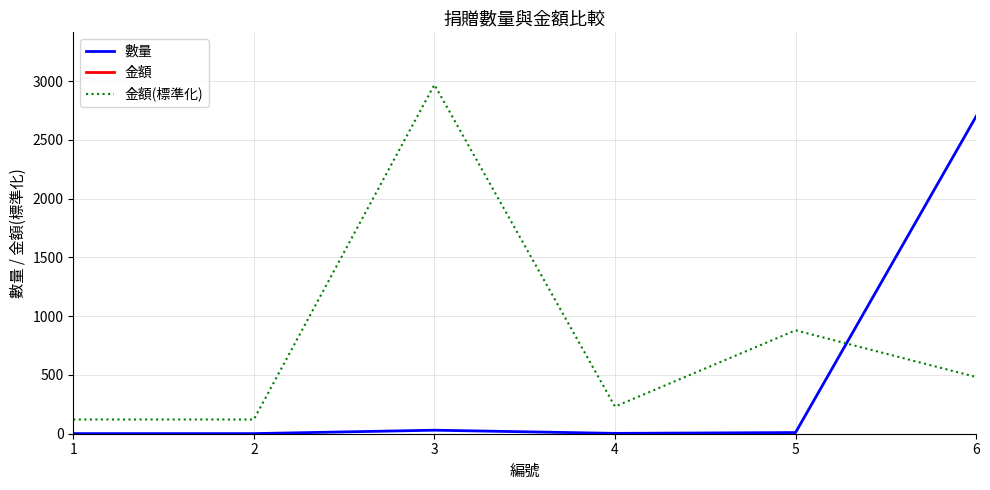

Reading right to left, list all the values displayed in this chart.

數量: 2700.0	10.0	3.0	30.0	1.0	1.0
金額: 21945.0	40000.0	10500.0	135000.0	5500.0	5500.0
金額(標準化): 482.8	880.0	231.0	2970.0	121.0	121.0